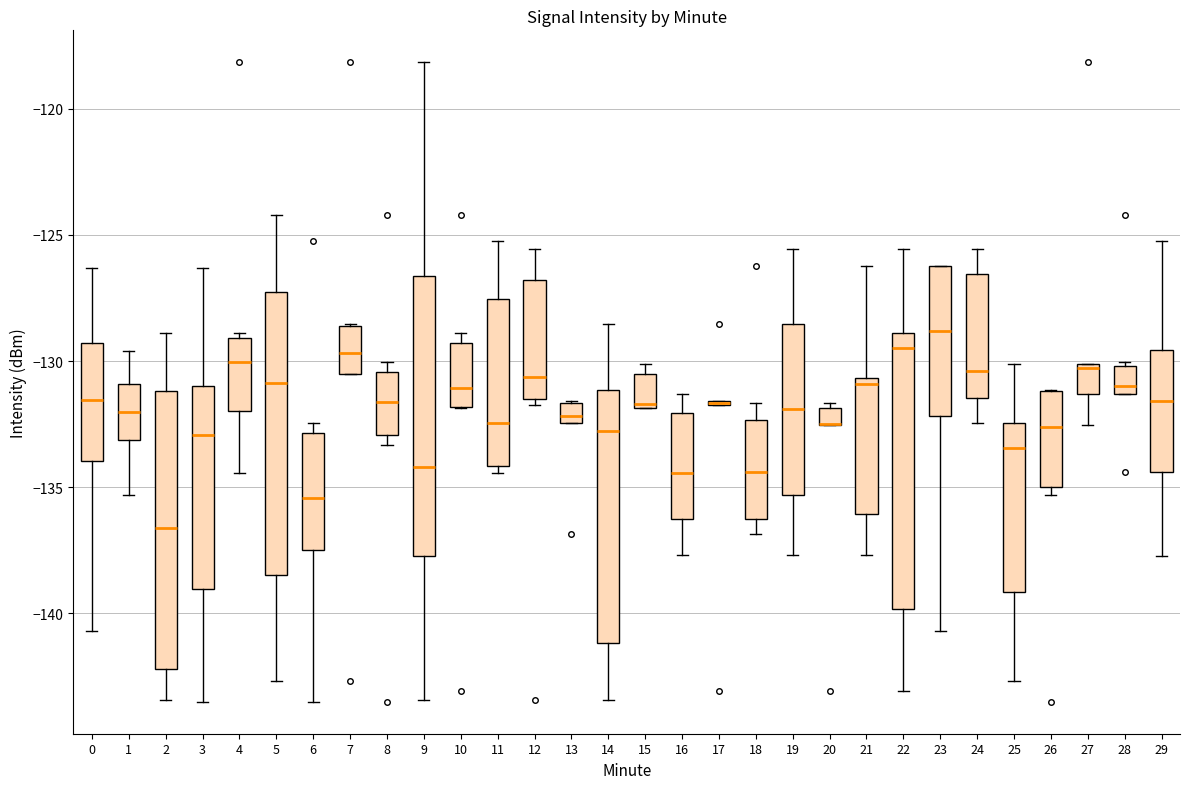

Where is the upper edge of the box at x = 8 on the y-axis? The values are not printed on the chart, so give them approximately, as read against the axis.

-130.5